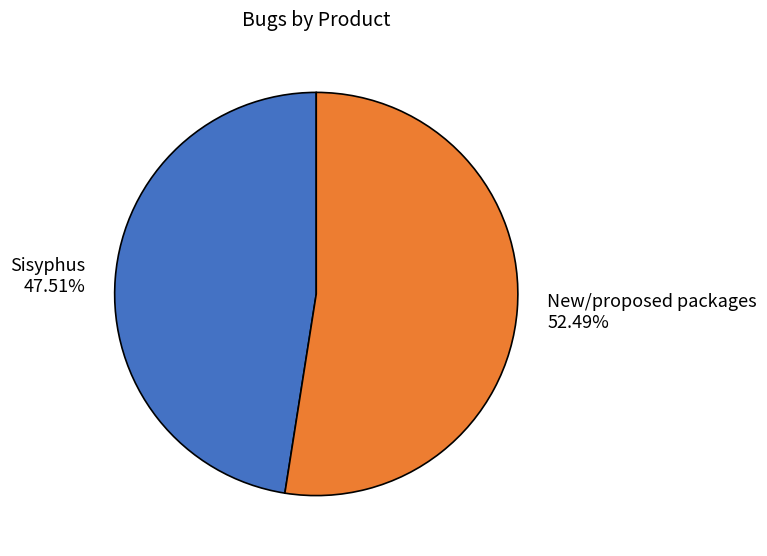

What is the total percentage of Sisyphus and New/proposed packages?

100.0%